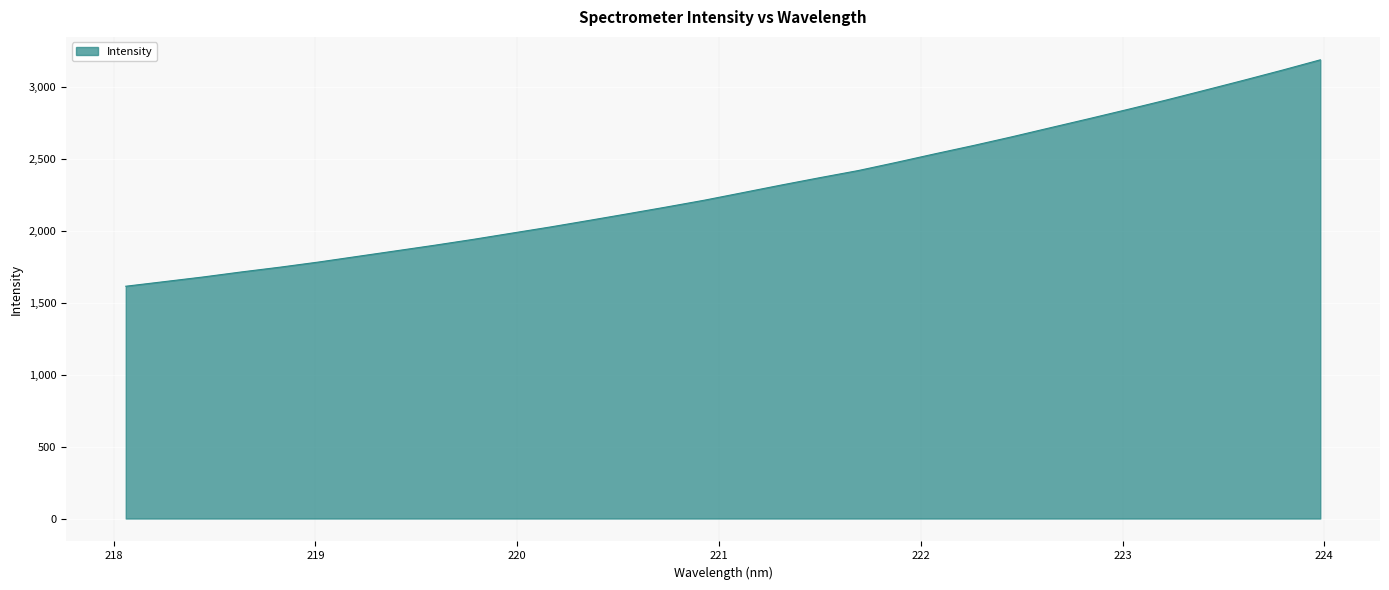

What is the difference between the maximum and minimum values?

1574.1